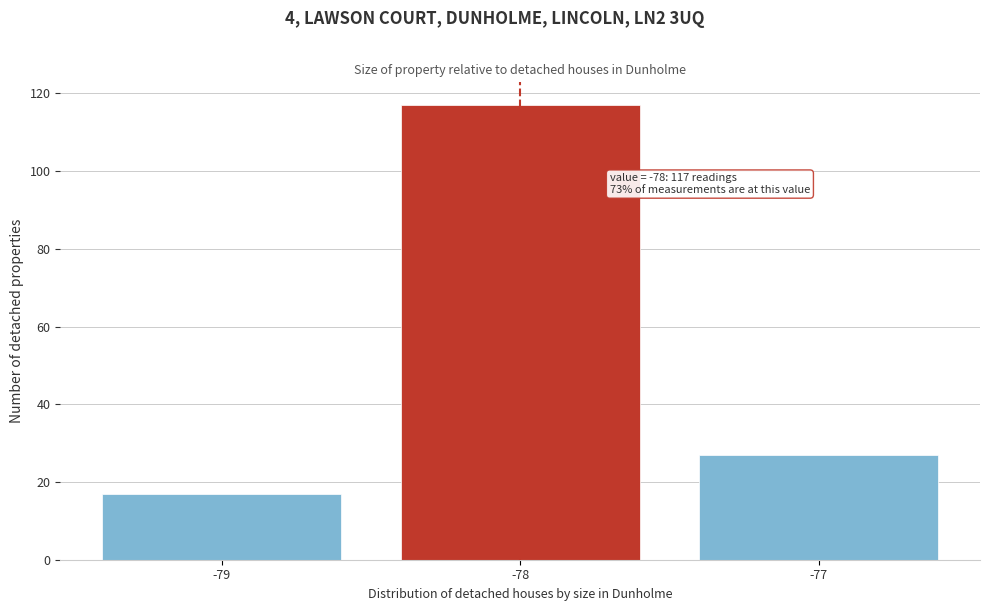

Reading left to right, transcribe all the data shown in this chart.

-79=17	-78=117	-77=27